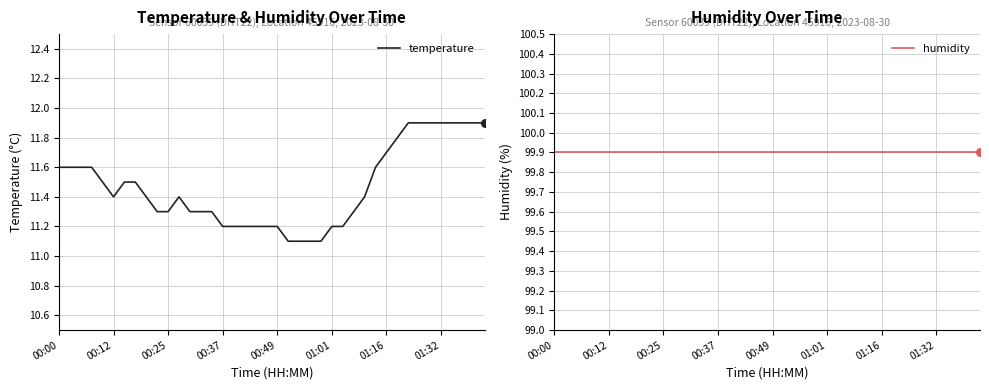

What are all the series names shown in the legend?

temperature, humidity